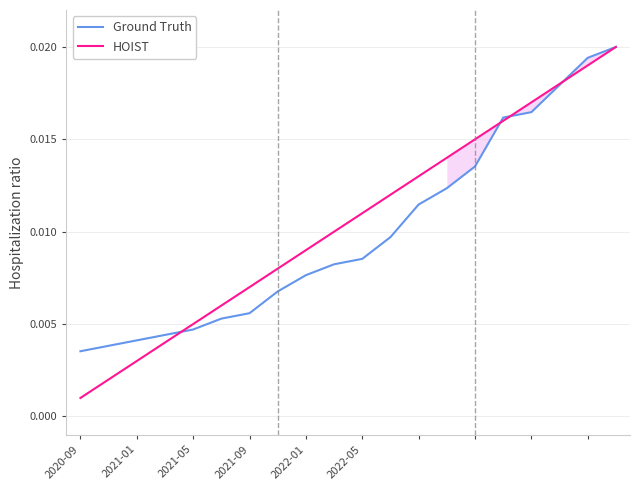

Which category has the lowest value in the HOIST series?

2020-09